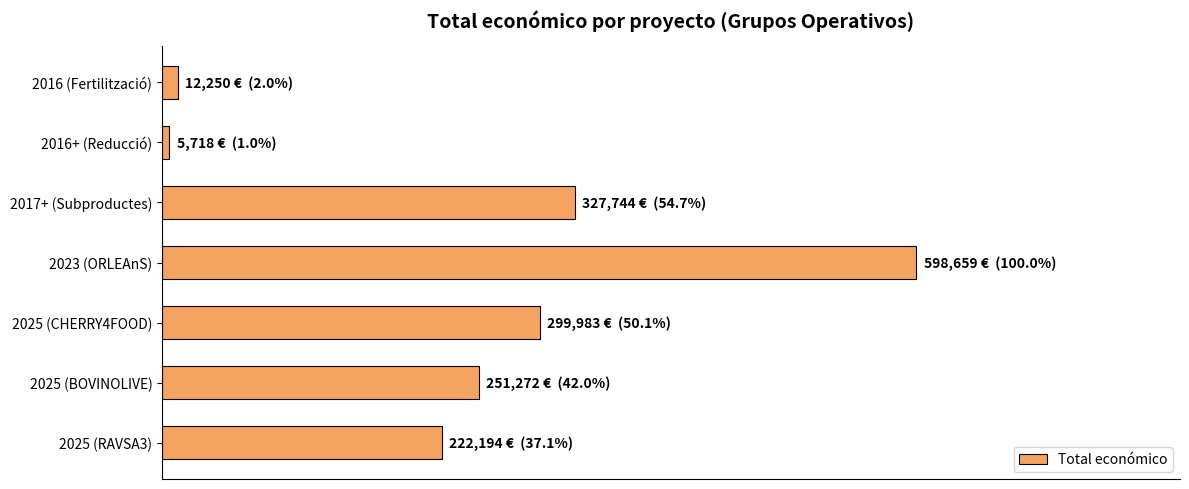

List the labels in order of value, largest first.

2023 (ORLEAnS), 2017+ (Subproductes), 2025 (CHERRY4FOOD), 2025 (BOVINOLIVE), 2025 (RAVSA3), 2016 (Fertilització), 2016+ (Reducció)